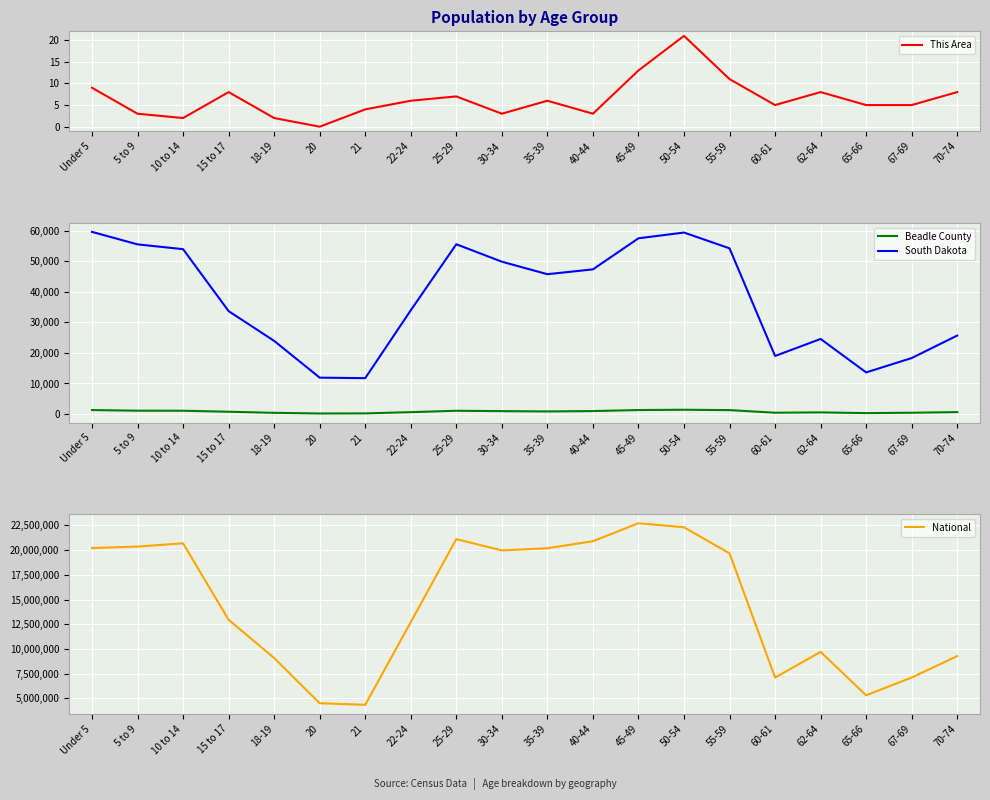

Reading left to right, list all the values displayed in this chart.

This Area: Under 5=9	5 to 9=3	10 to 14=2	15 to 17=8	18-19=2	20=0	21=4	22-24=6	25-29=7	30-34=3	35-39=6	40-44=3	45-49=13	50-54=21	55-59=11	60-61=5	62-64=8	65-66=5	67-69=5	70-74=8
Beadle County: Under 5=1300	5 to 9=1091	10 to 14=1076	15 to 17=752	18-19=395	20=174	21=208	22-24=615	25-29=1067	30-34=946	35-39=847	40-44=966	45-49=1305	50-54=1400	55-59=1281	60-61=432	62-64=537	65-66=295	67-69=425	70-74=629
South Dakota: Under 5=59621	5 to 9=55531	10 to 14=53960	15 to 17=33685	18-19=23943	20=11907	21=11739	22-24=33950	25-29=55570	30-34=49859	35-39=45766	40-44=47346	45-49=57519	50-54=59399	55-59=54231	60-61=18999	62-64=24574	65-66=13621	67-69=18323	70-74=25683
National: Under 5=20201362	5 to 9=20348657	10 to 14=20677194	15 to 17=12954254	18-19=9086089	20=4519129	21=4354294	22-24=12712576	25-29=21101849	30-34=19962099	35-39=20179642	40-44=20890964	45-49=22708591	50-54=22298125	55-59=19664805	60-61=7113727	62-64=9704197	65-66=5319902	67-69=7115361	70-74=9278166